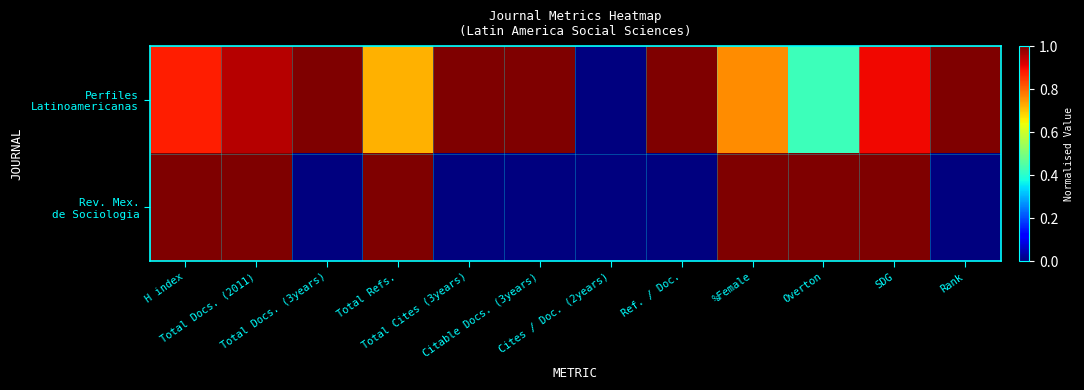

Which label corresponds to the smallest value in the chart?

Cites / Doc. (2years)